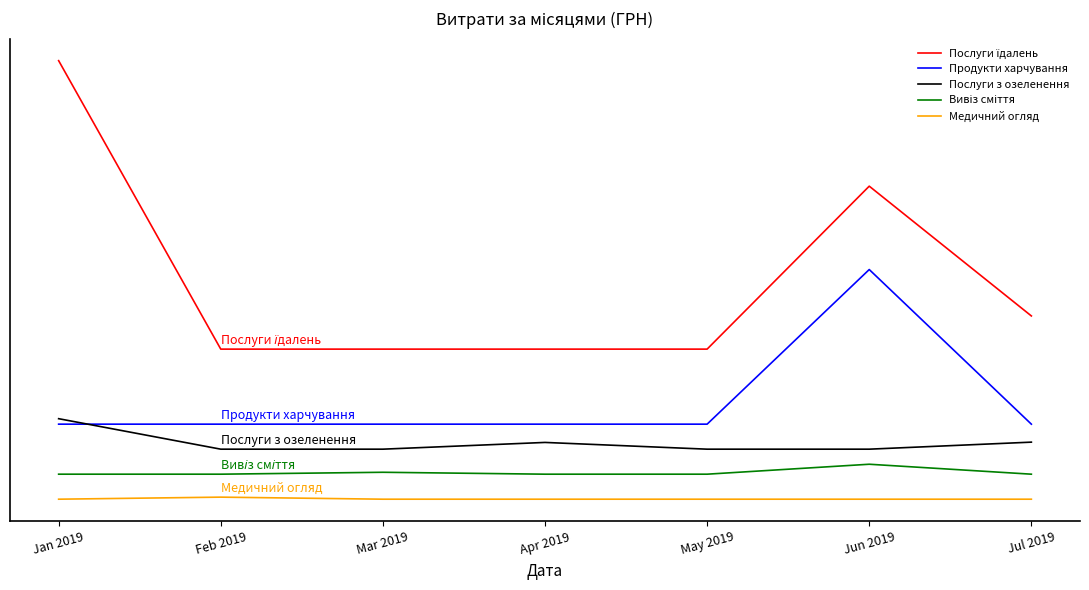

Does the chart display data point markers on the line(s)?

No